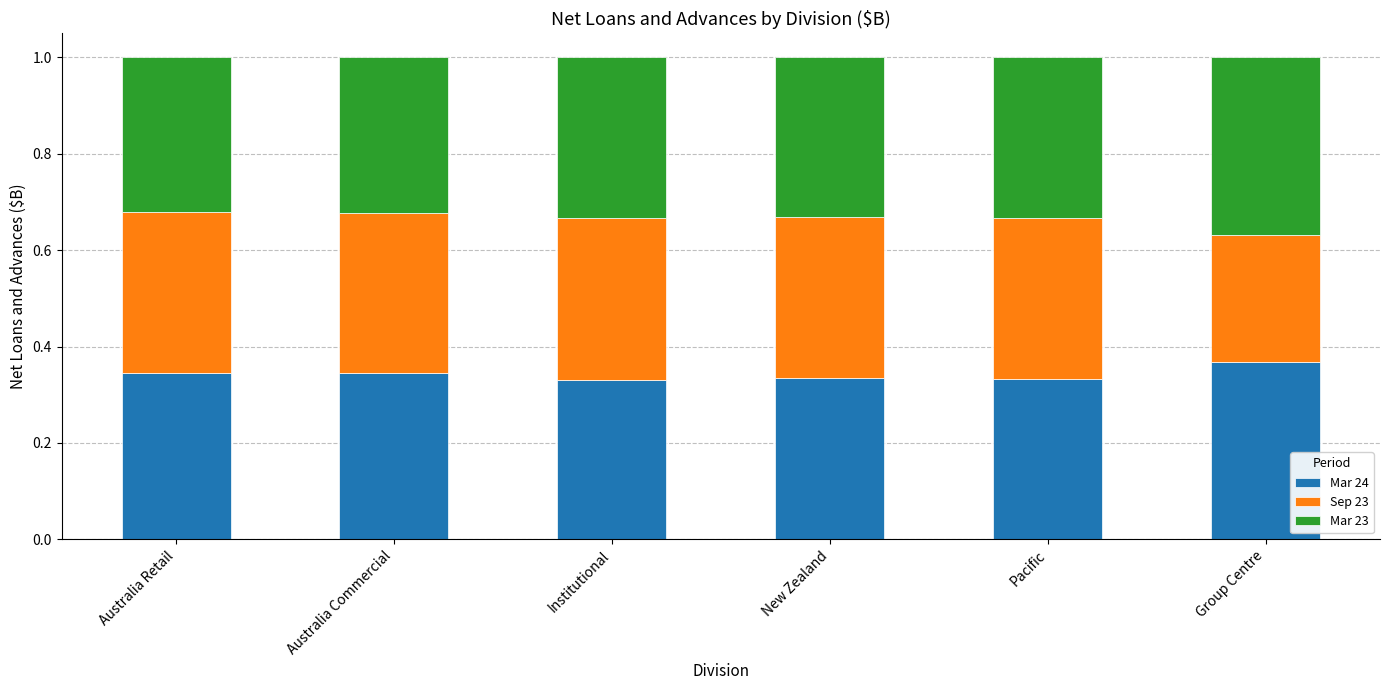

What is the sum of the Mar 24 values at New Zealand and Group Centre?

0.7